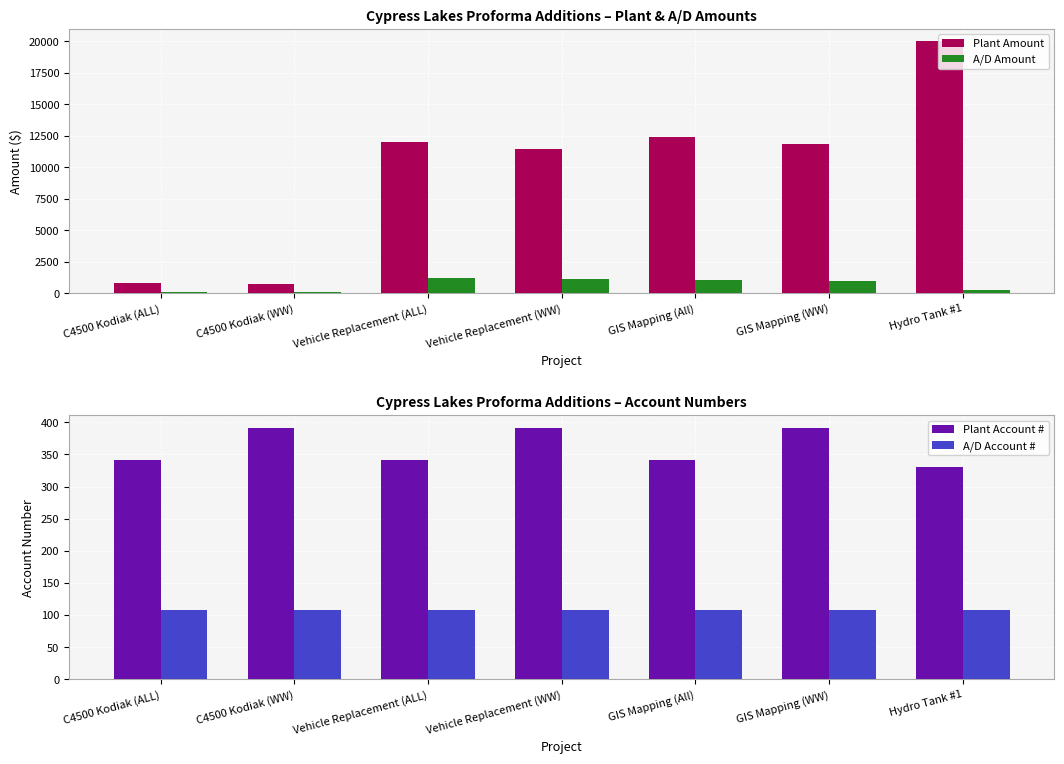

What position from the left is Hydro Tank #1?

7